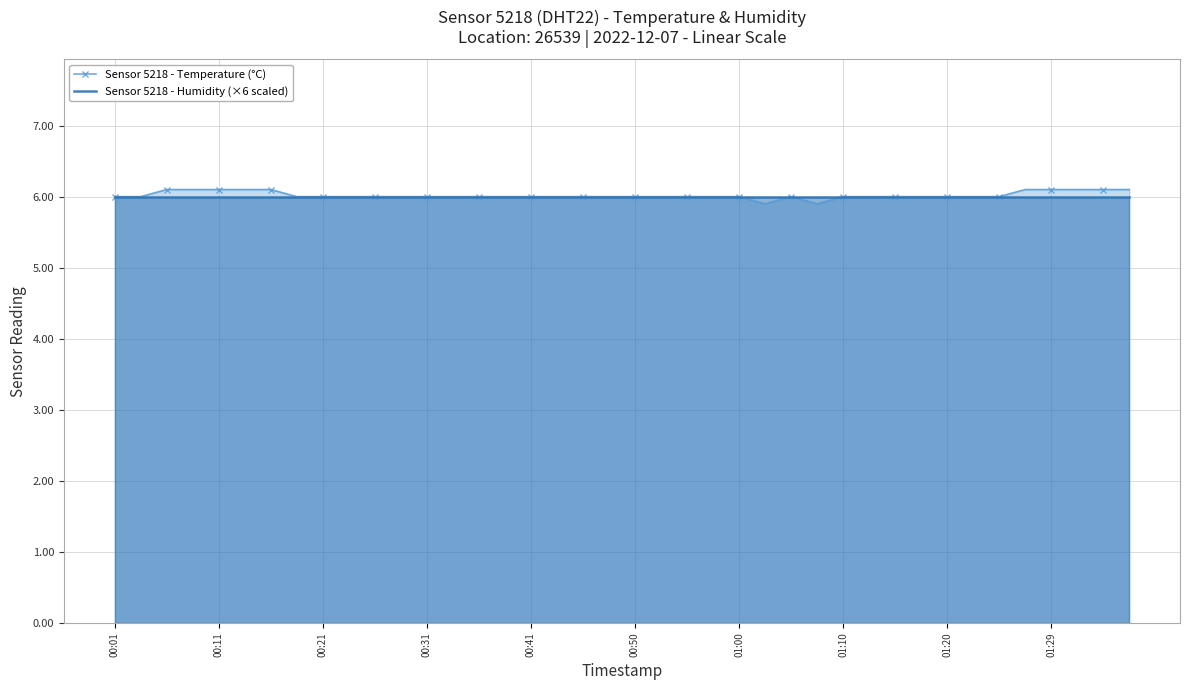

How many categories are shown in the chart?

40